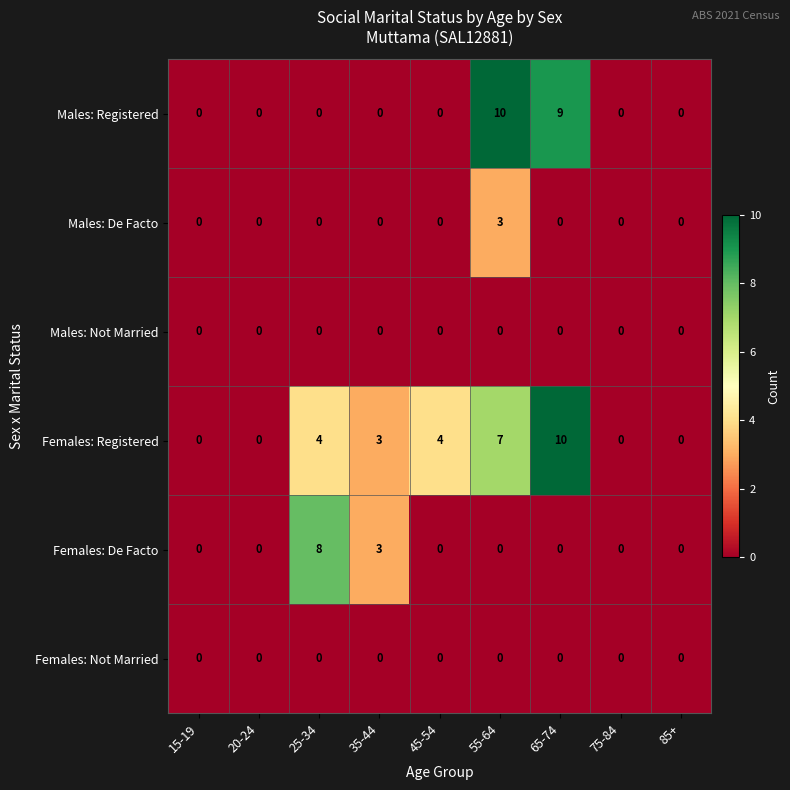

The Females: Not Married series shows 0 at 75-84. True or false?

True